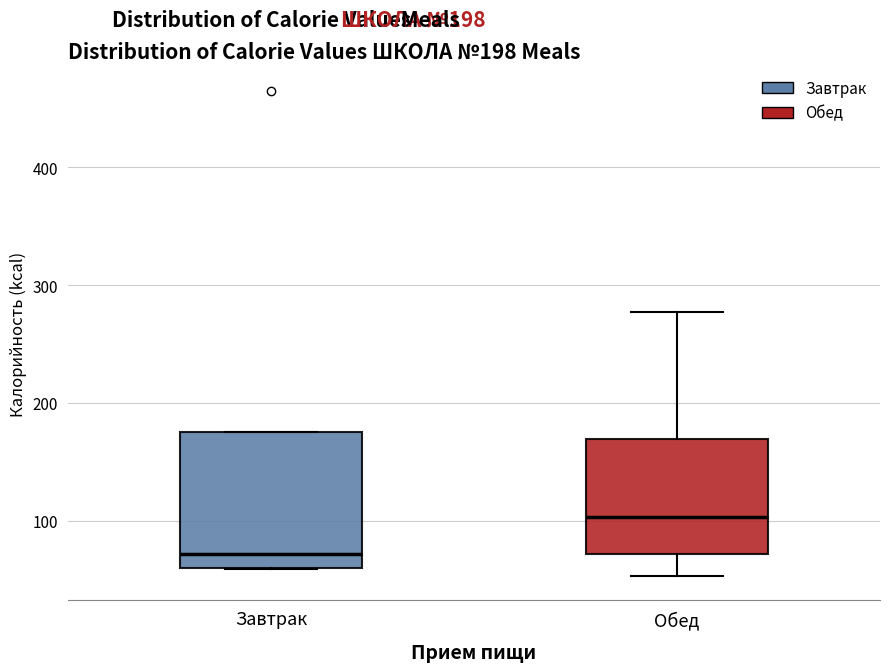

Comparing the boxes themselves (not the whiskers), which one is the tallest?

Завтрак